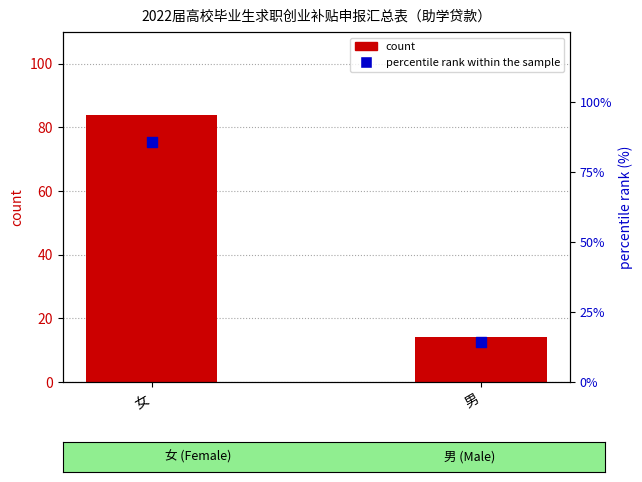

Which series has the widest spread of Y values?

percentile rank within the sample